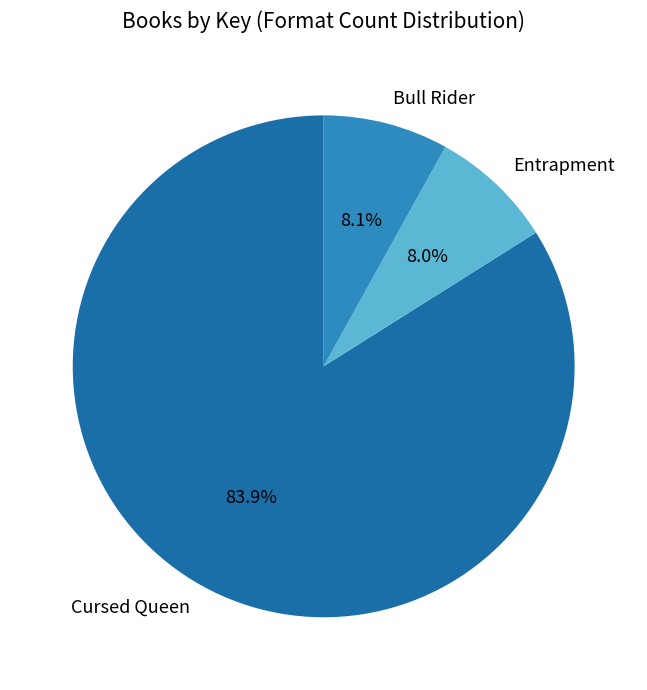

Does any single category account for the majority?

Yes